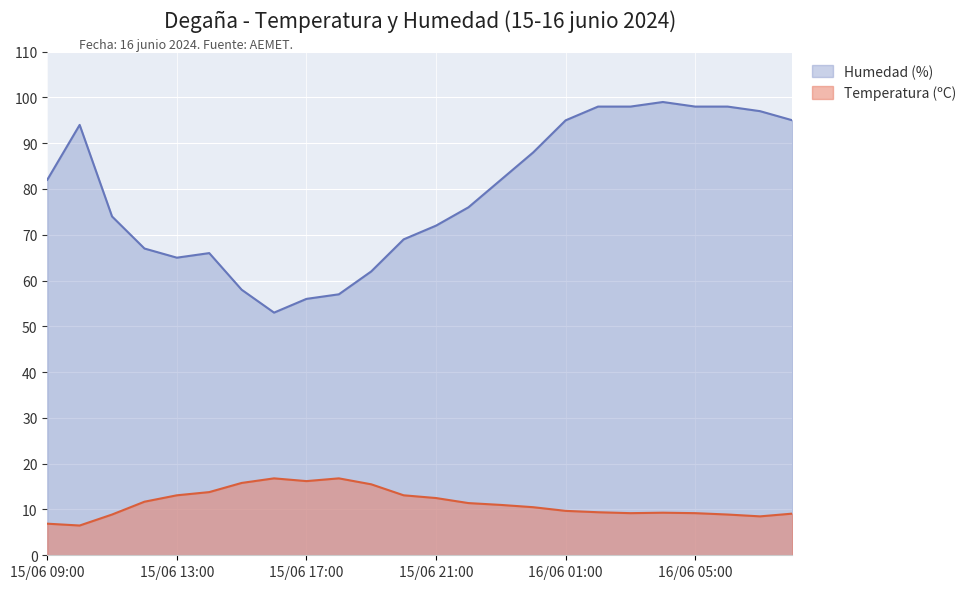

Where is Humedad (%) nearest to the value 76?

15/06 22:00